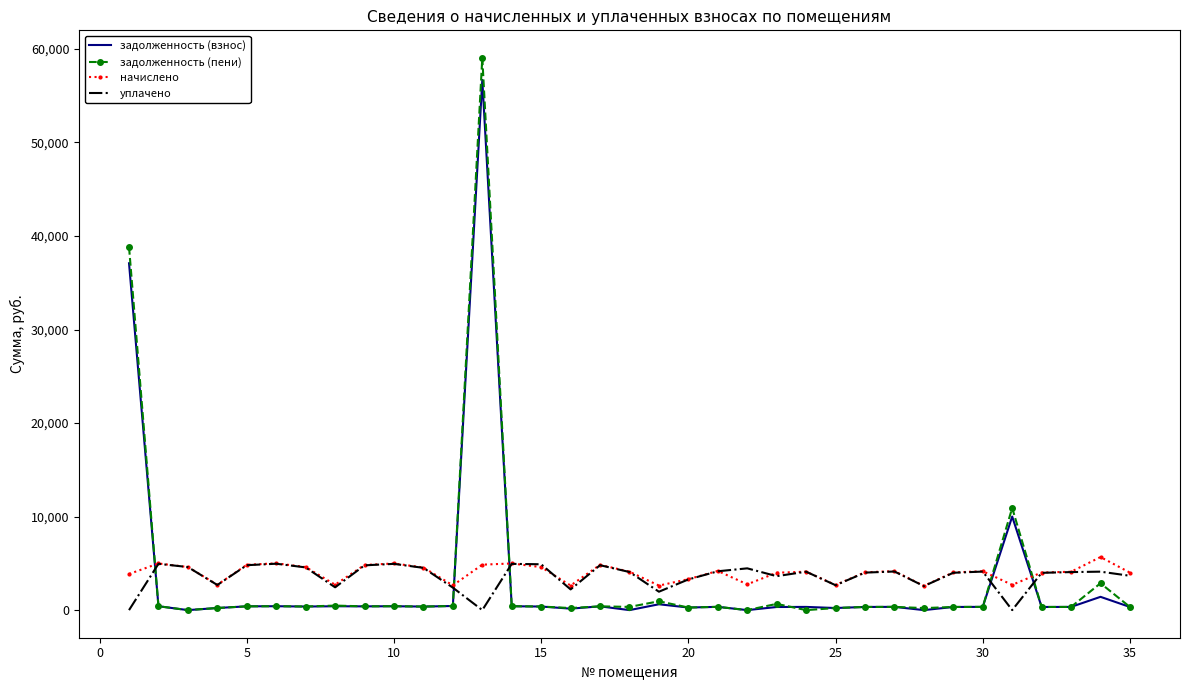

True or false: уплачено and задолженность (взнос) intersect in this chart.

True